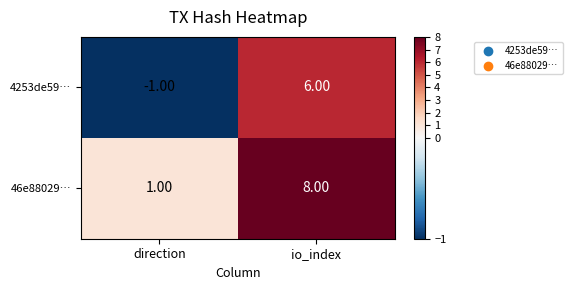

What is the difference between the maximum and minimum values in the 4253de59… series?

7